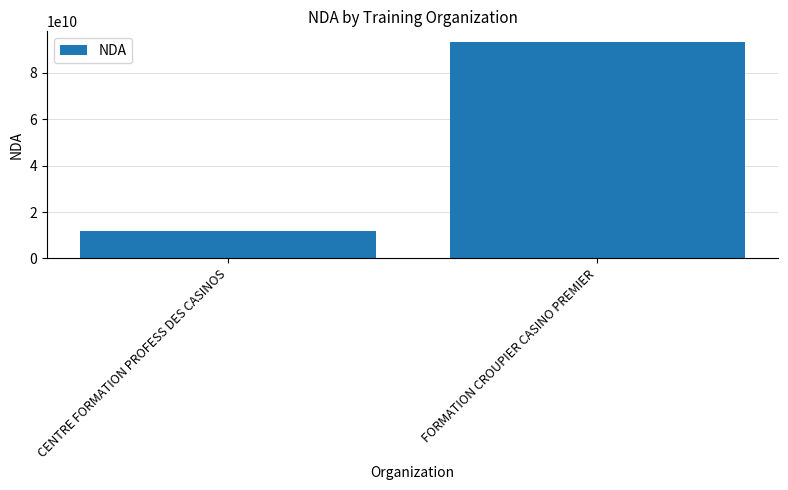

Which category has the highest value across all series?

FORMATION CROUPIER CASINO PREMIER